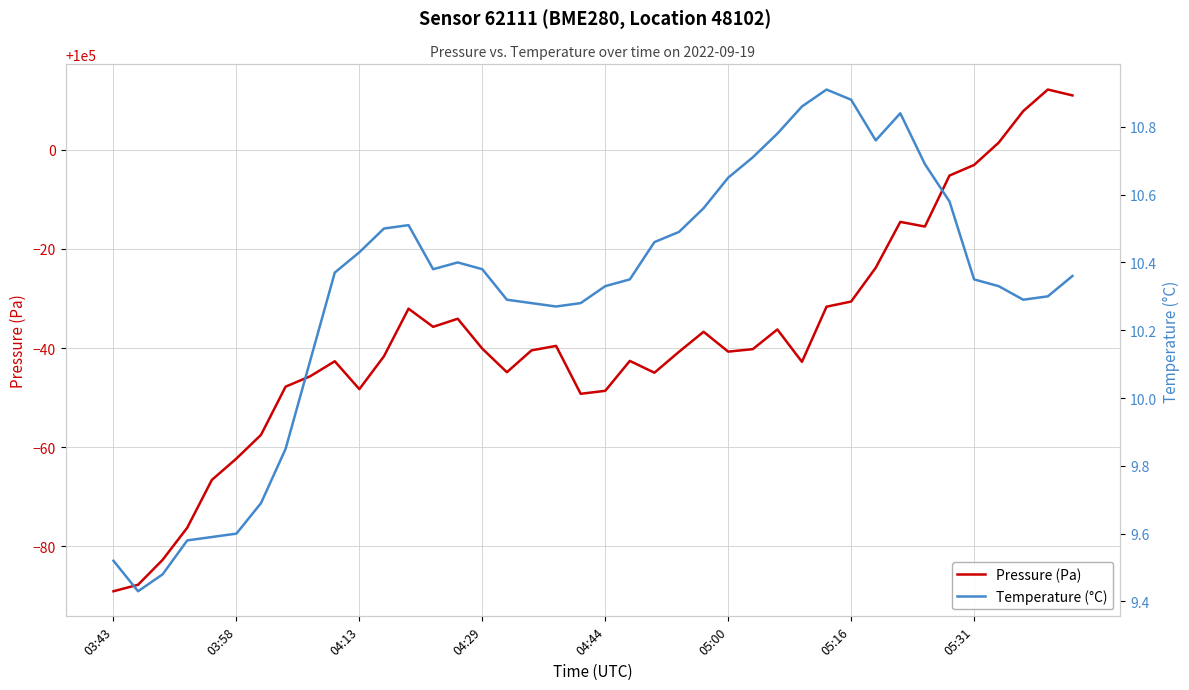

Which series has the largest total across all categories?

Pressure (Pa)